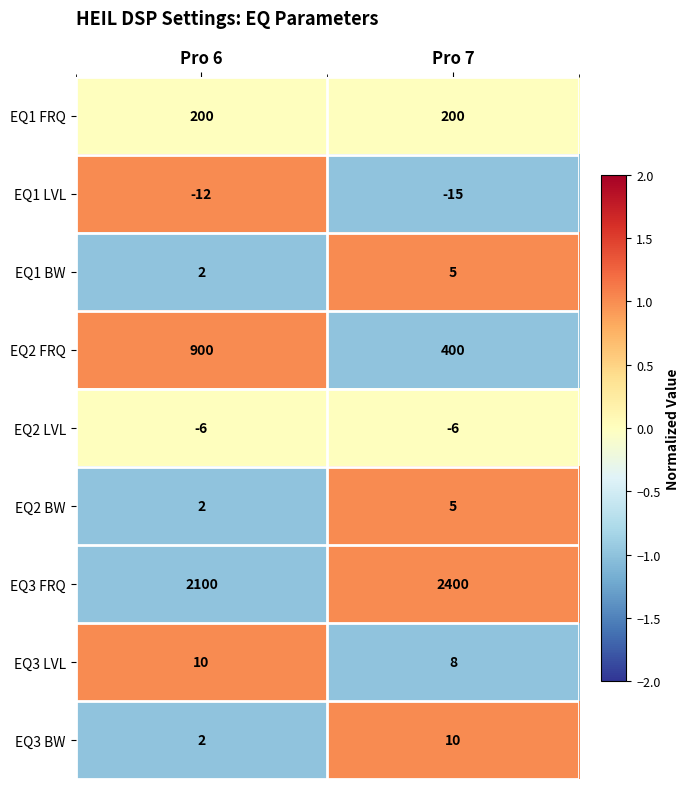

What is the total value across all series at Pro 7?

3007